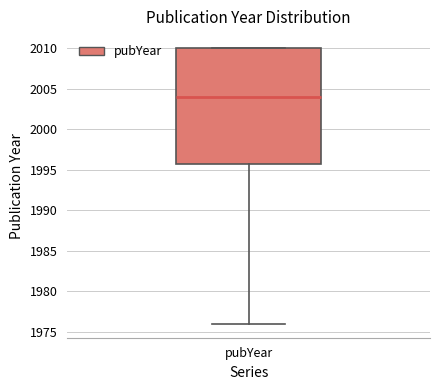

Transcribe this box plot: give where the median line is, the range the box spans, and where the two whiskers end, as read against the y-axis. The values are not printed on the chart, so give them approximately, as read against the axis.

median 2004, box 1996 to 2010, whiskers 1976 to 2010